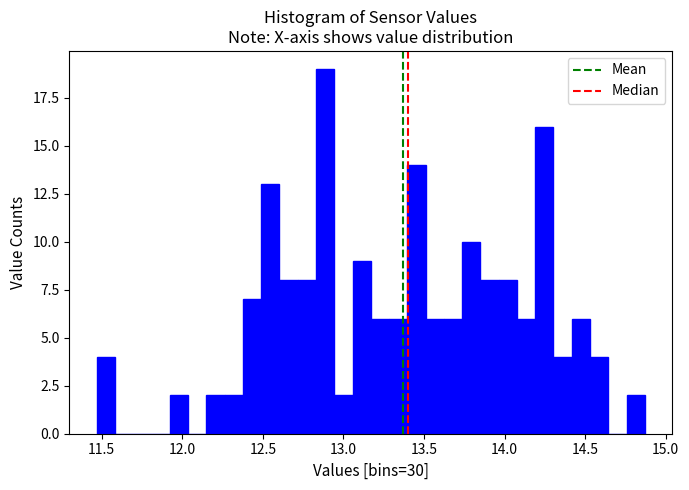

Read against the x-axis, roughly where is the centre of the tallest bar?

12.90